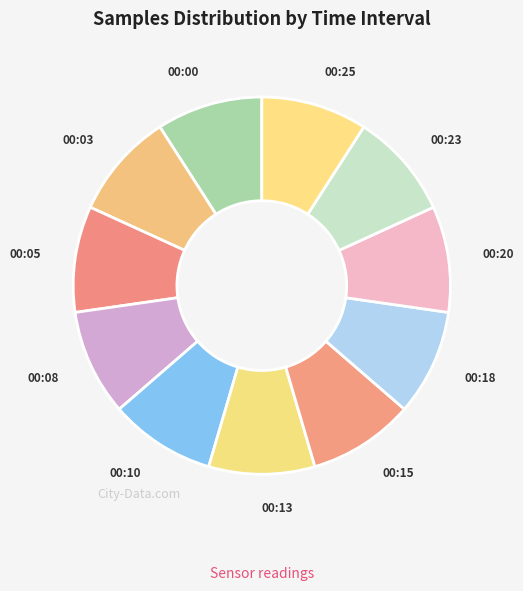

What is the ratio of the value at 00:20 to the value at 00:03?

1.0